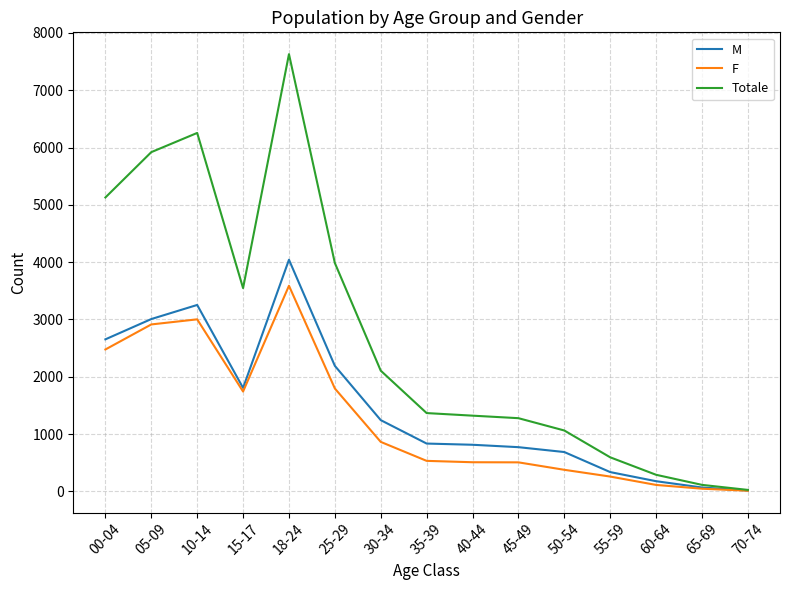

How many series are shown in this chart?

3